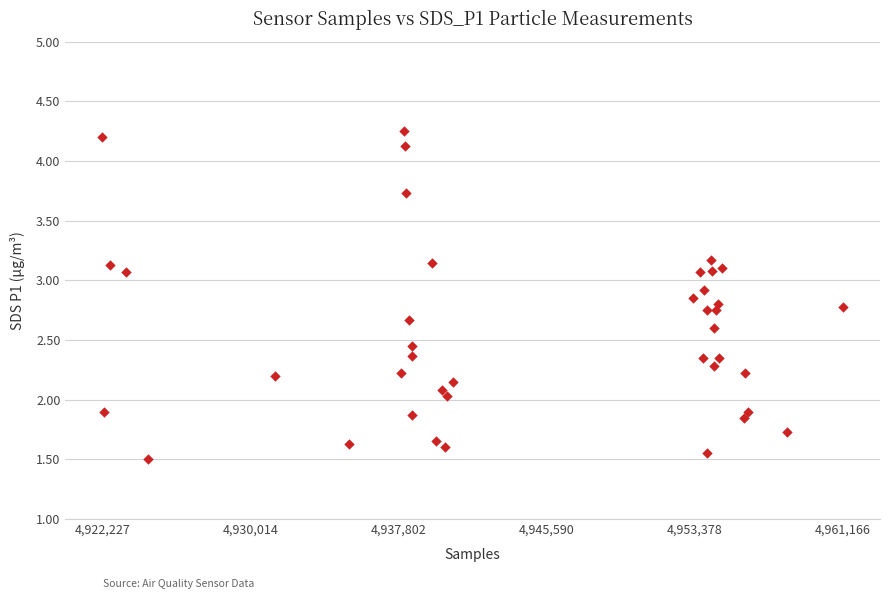

What is the range of X values (max minus min)?

38939.0